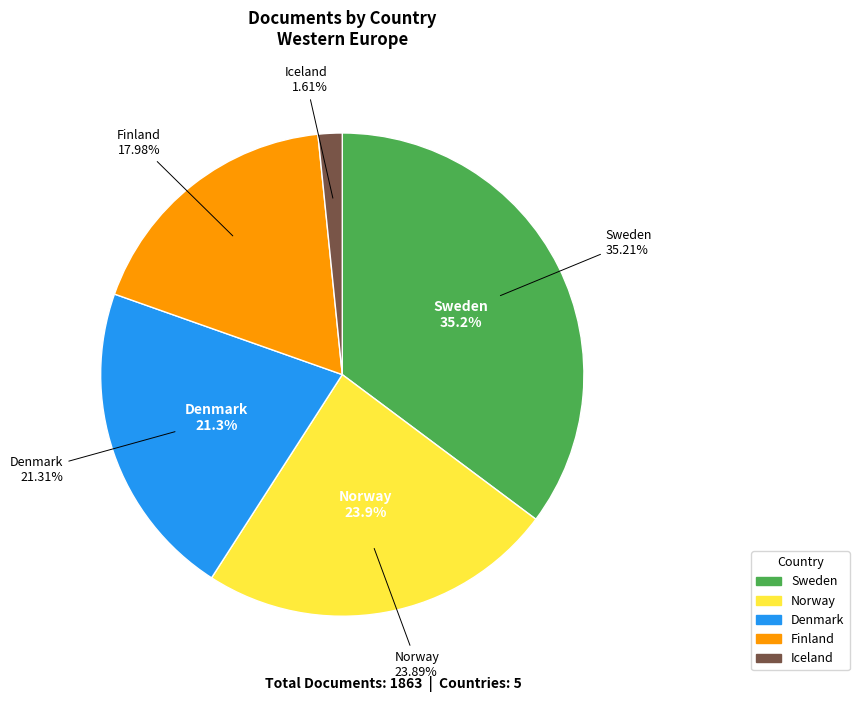

Combined, do Norway and Sweden account for over 50%?

Yes